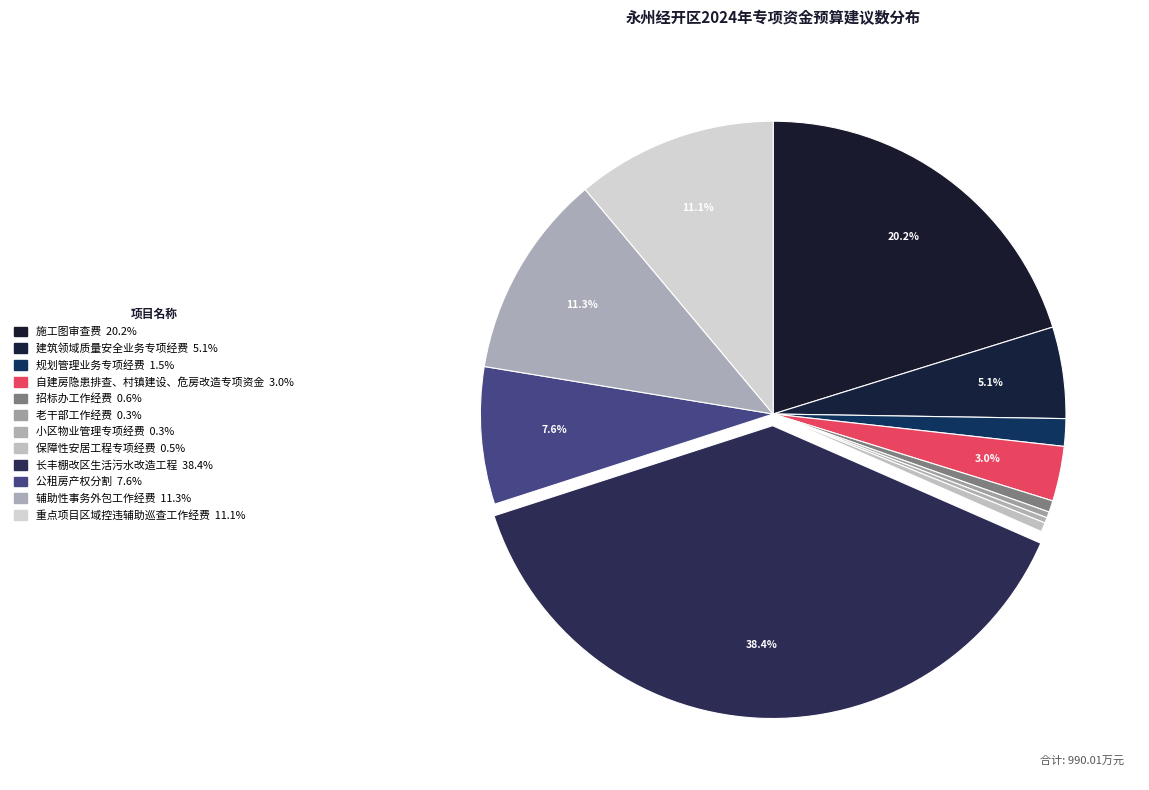

To the nearest percent, what is the average slice percentage?

8%